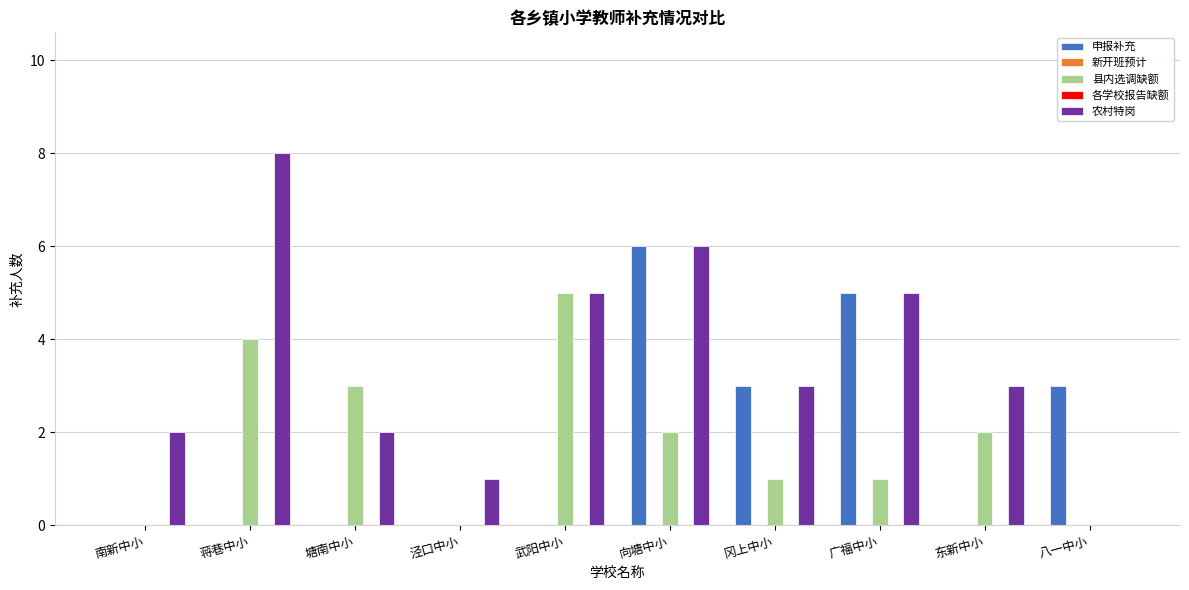

What is the label of the 1st bar from the left?

南新中小